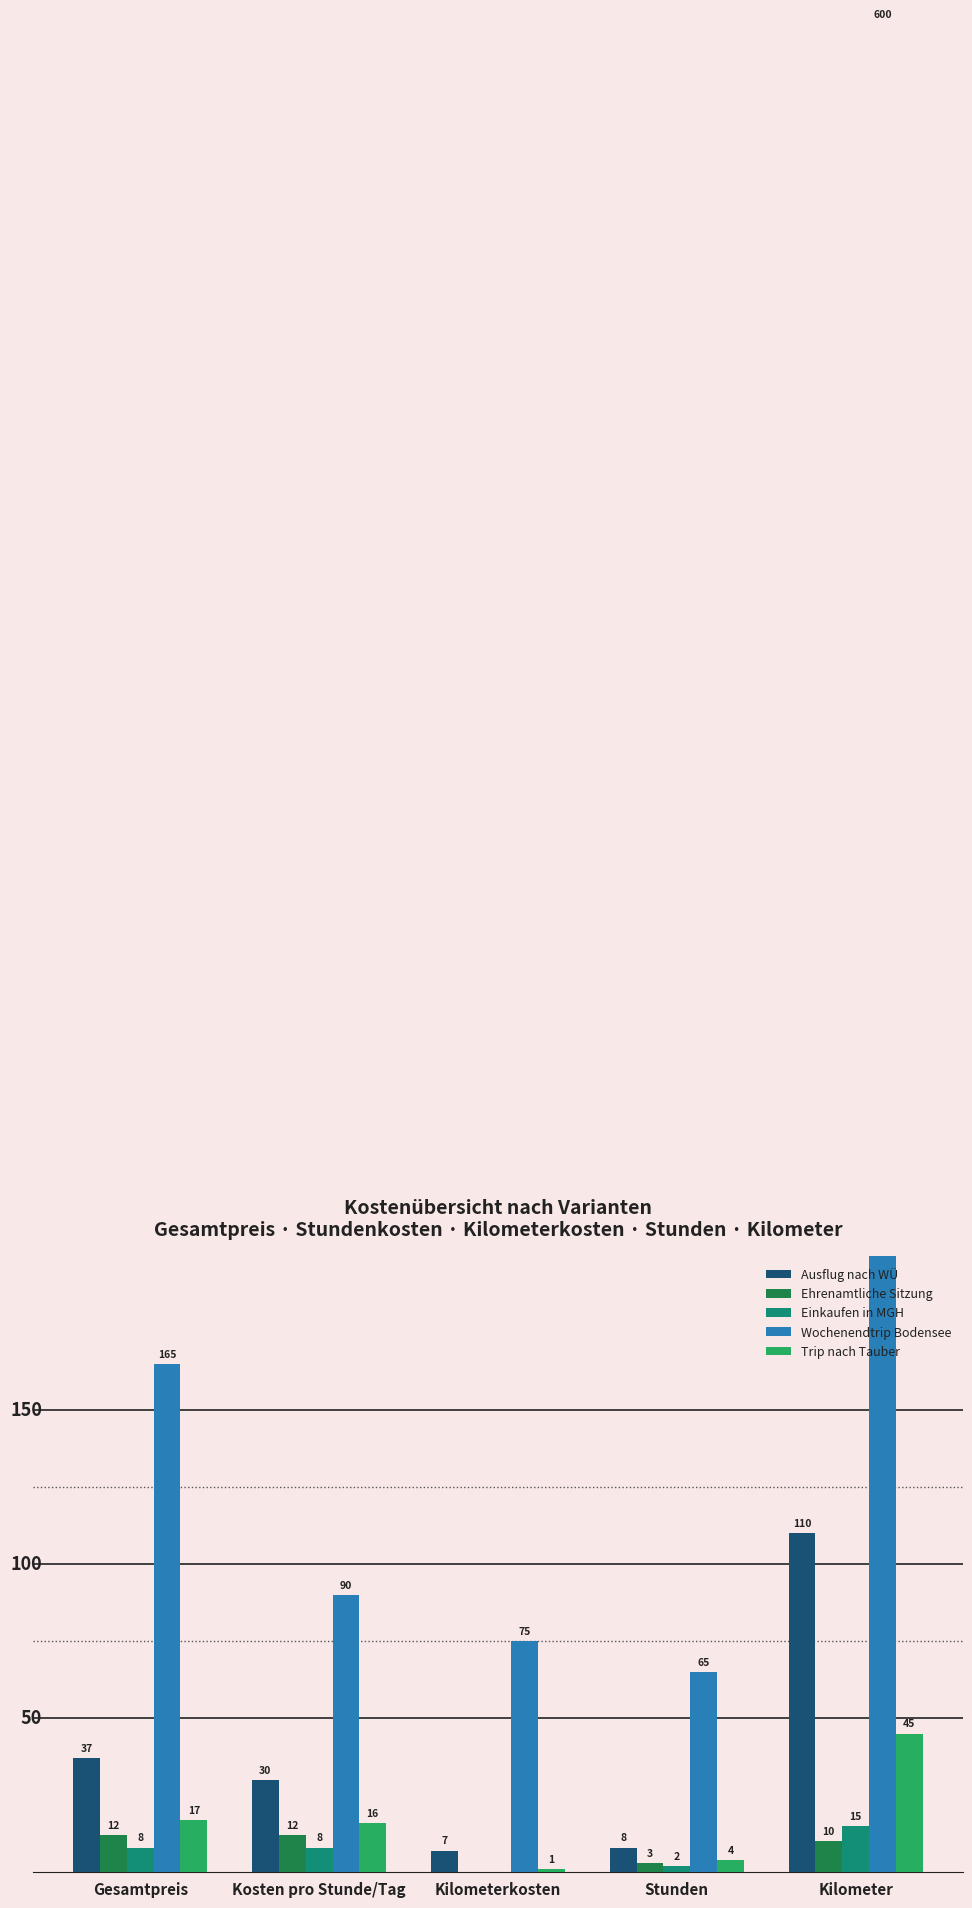

The value of Ausflug nach WÜ at Stunden is 12. True or false?

False